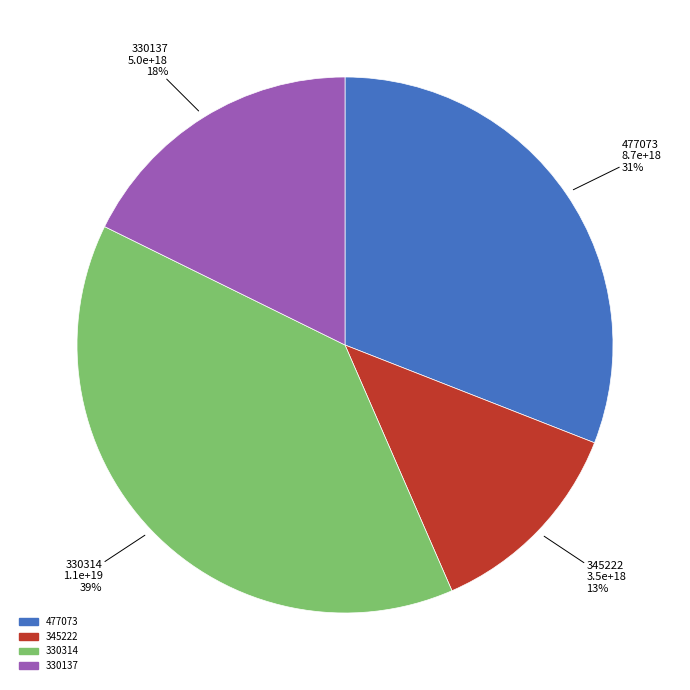

What is the smallest slice in the pie chart?

345222